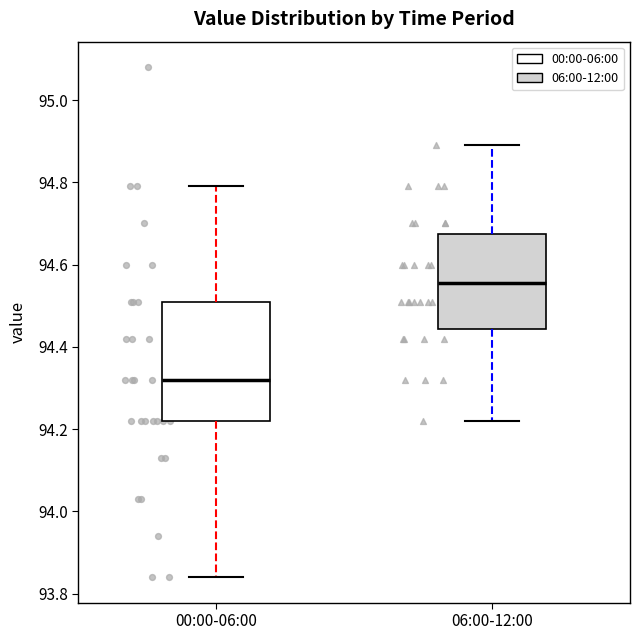

Reading left to right, transcribe this box plot: for each box, give where its median line is, the range the box spans, and where its two whiskers end, as read against the y-axis. The values are not printed on the chart, so give them approximately, as read against the axis.

00:00-06:00: median 94.32, box 94.22 to 94.52, whiskers 93.84 to 94.80
06:00-12:00: median 94.56, box 94.44 to 94.68, whiskers 94.22 to 94.90